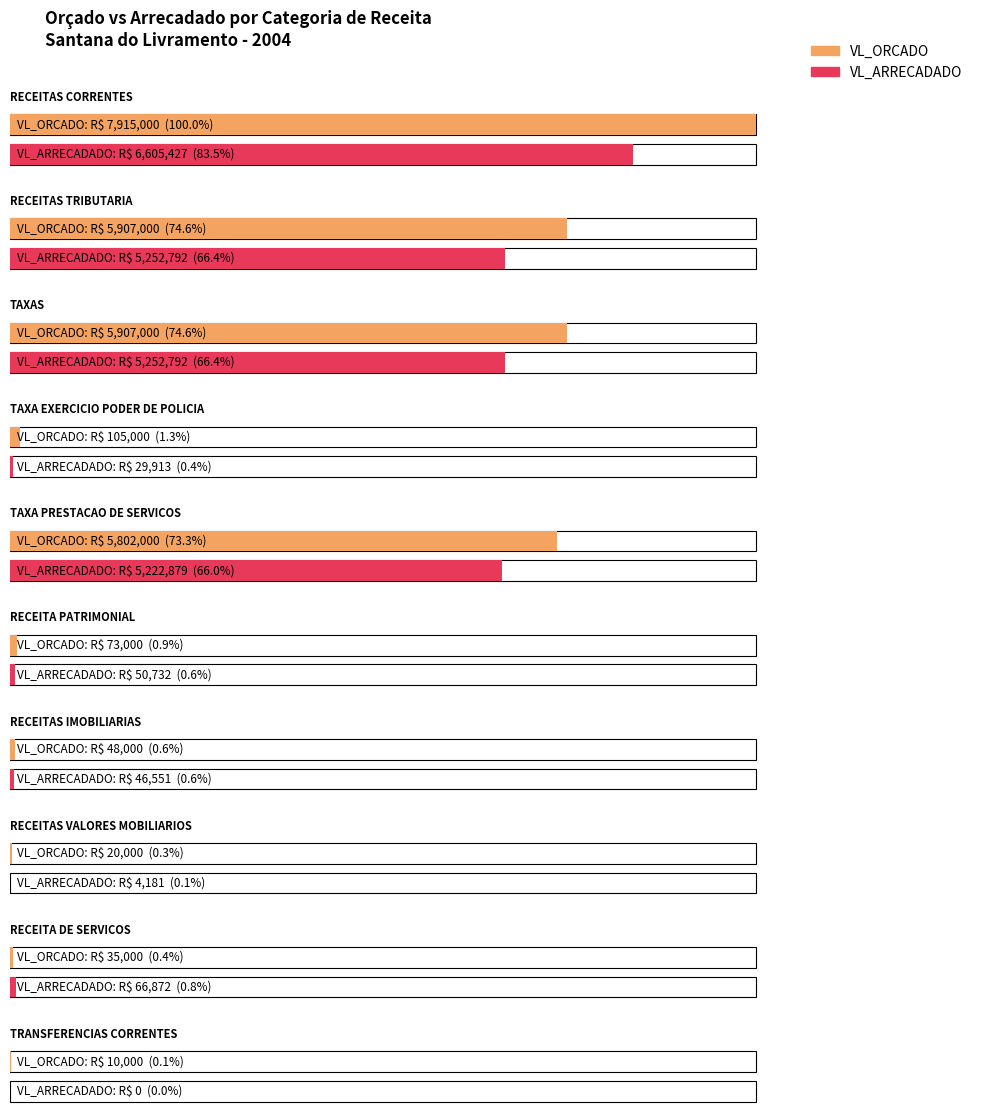

What are all the series names shown in the legend?

VL_ORCADO, VL_ARRECADADO